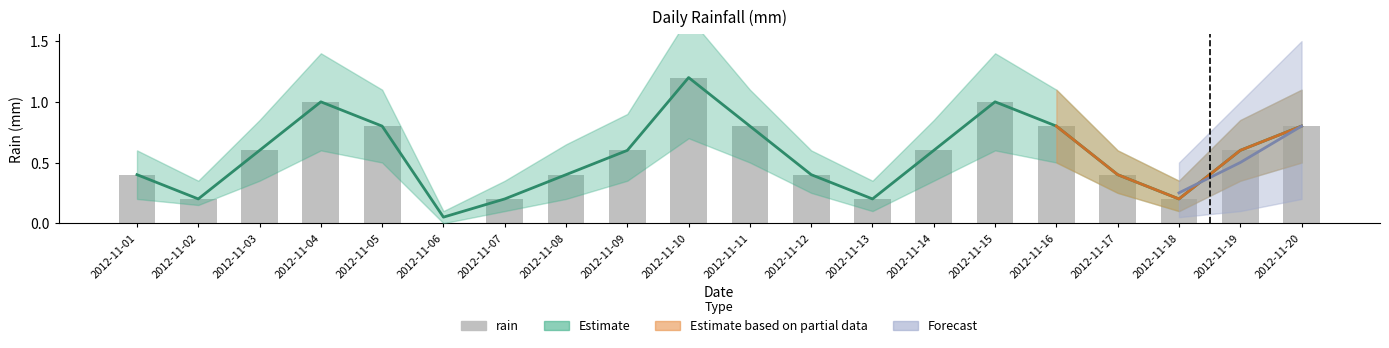

List the labels in order of value, smallest first.

2012-11-06, 2012-11-02, 2012-11-07, 2012-11-13, 2012-11-18, 2012-11-01, 2012-11-08, 2012-11-12, 2012-11-17, 2012-11-03, 2012-11-09, 2012-11-14, 2012-11-19, 2012-11-05, 2012-11-11, 2012-11-16, 2012-11-20, 2012-11-04, 2012-11-15, 2012-11-10